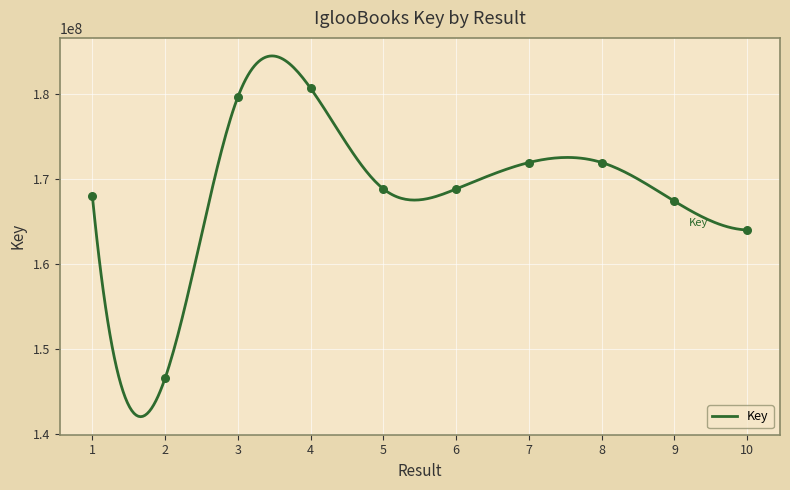

Approximately how many times larger is the value at 9 compared to 10?

1.0